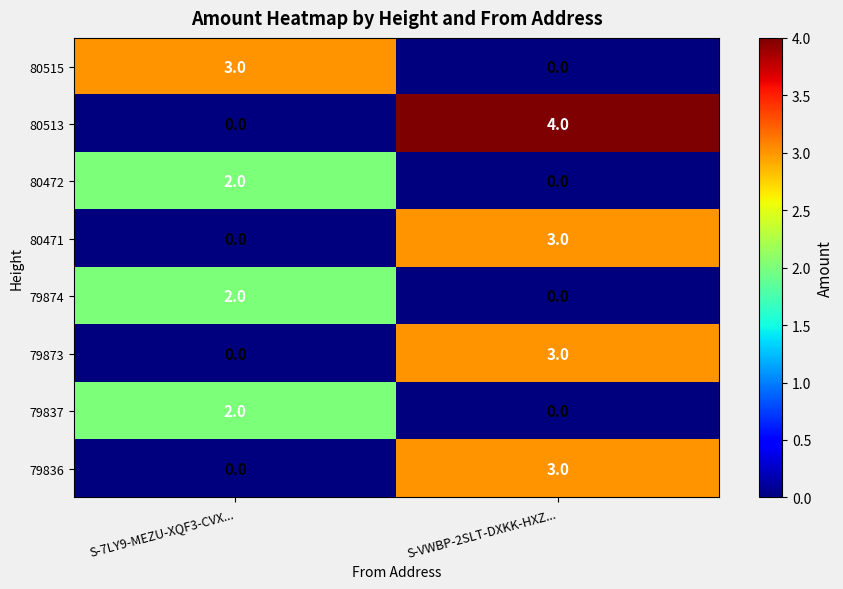

Which series has the widest spread of values?

80513